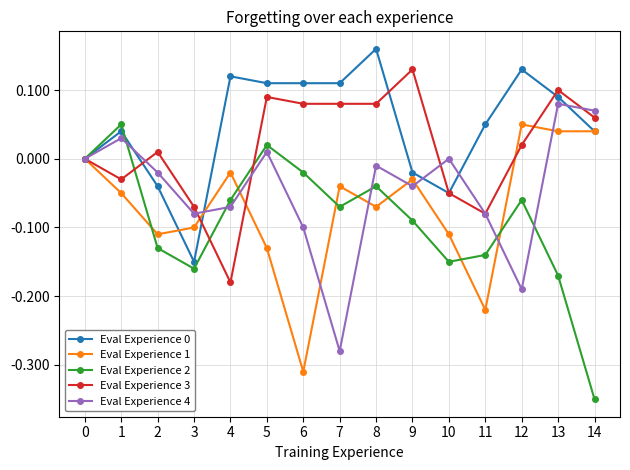

How many interior local peaks does the Eval Experience 1 series have?

4